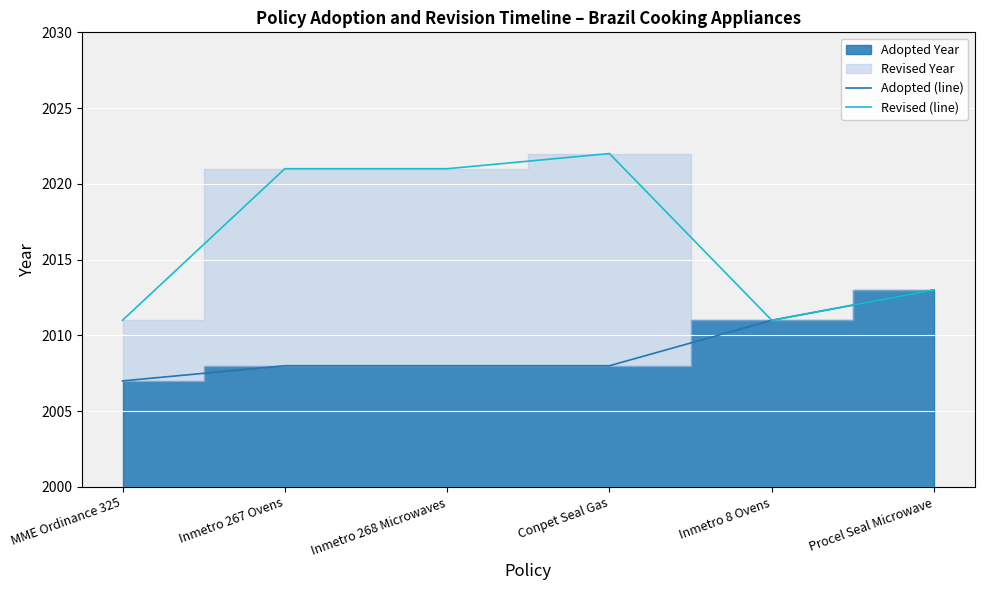

Which series has the largest range (max minus min)?

Revised (line)